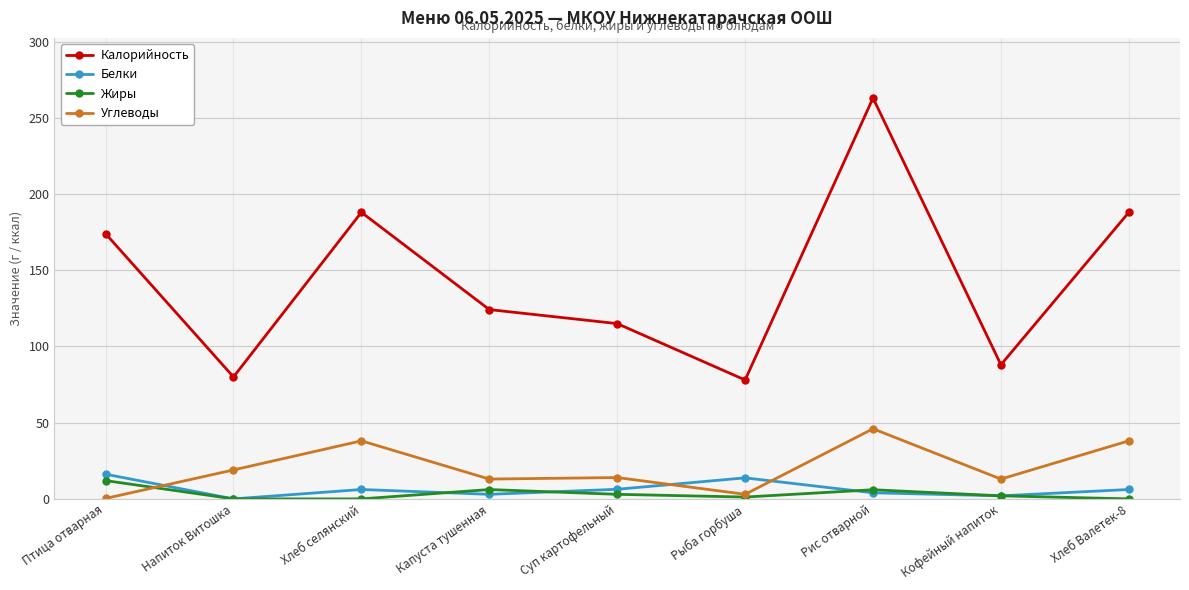

True or false: Калорийность and Углеводы cross at least once.

False